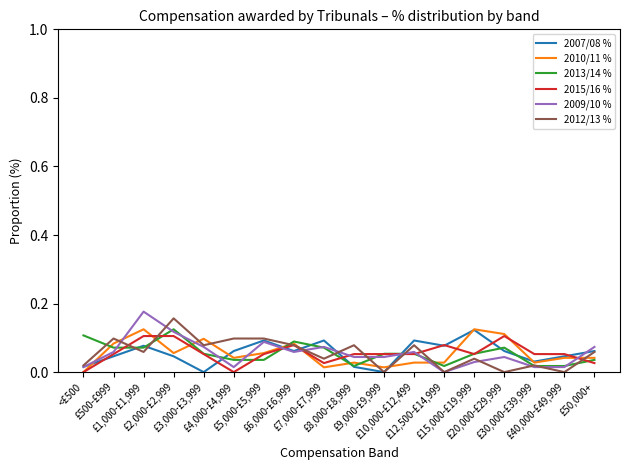

True or false: 2015/16 % and 2009/10 % intersect in this chart.

True